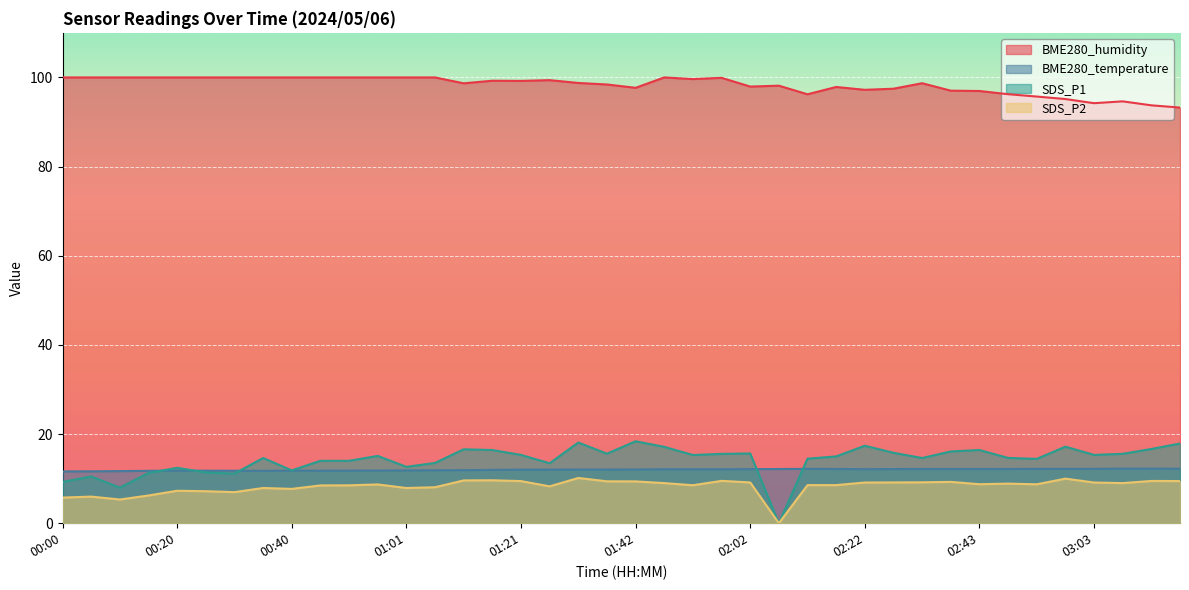

Which category has the highest value in the BME280_temperature series?

03:08